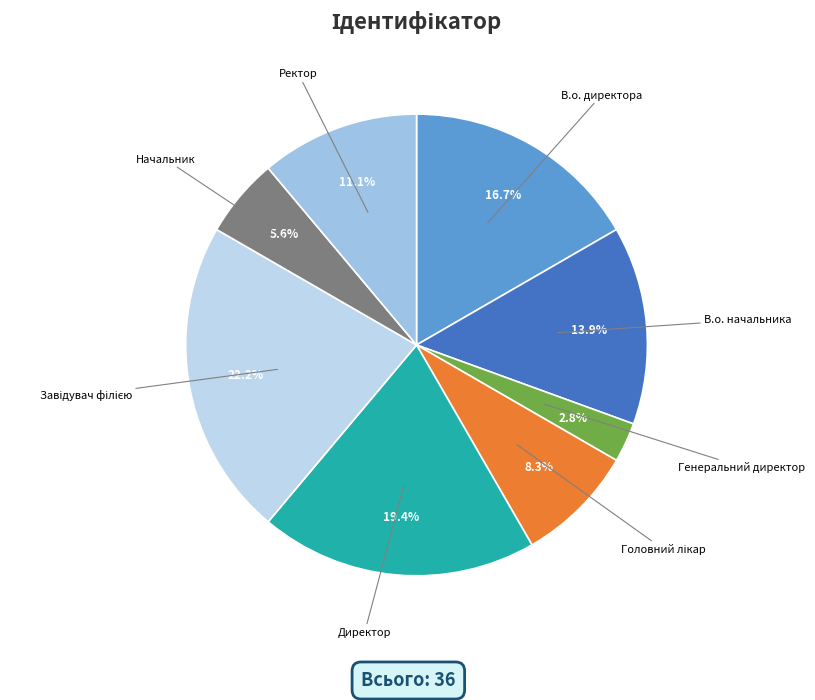

Is the sum of В.о. начальника and Директор greater than half?

No